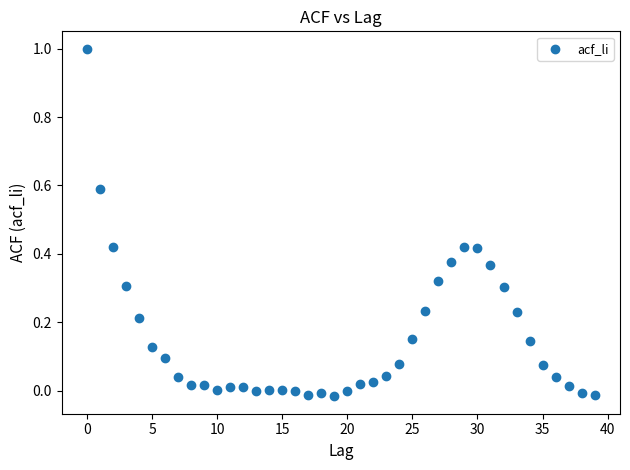

What is the range of Y values (max minus min)?

1.0